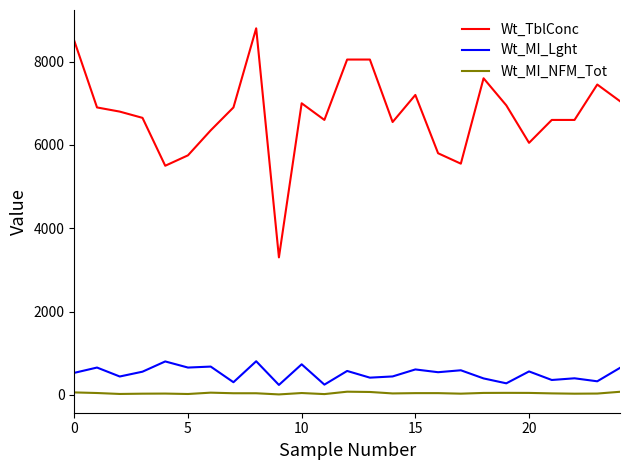

Does the chart display data point markers on the line(s)?

No